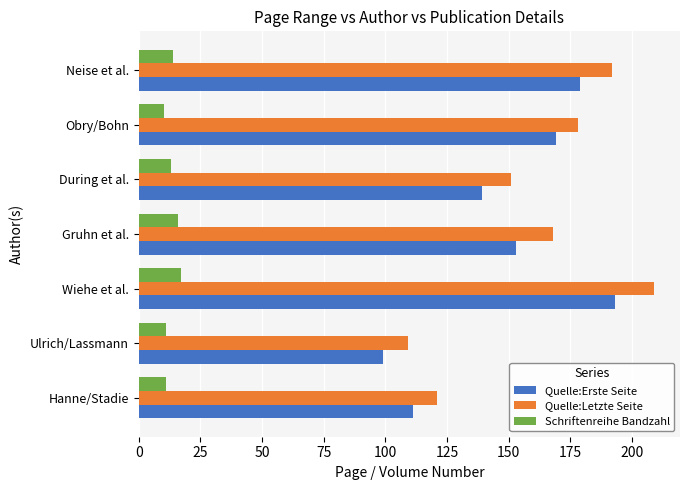

Which series has the widest spread of values?

Quelle:Letzte Seite